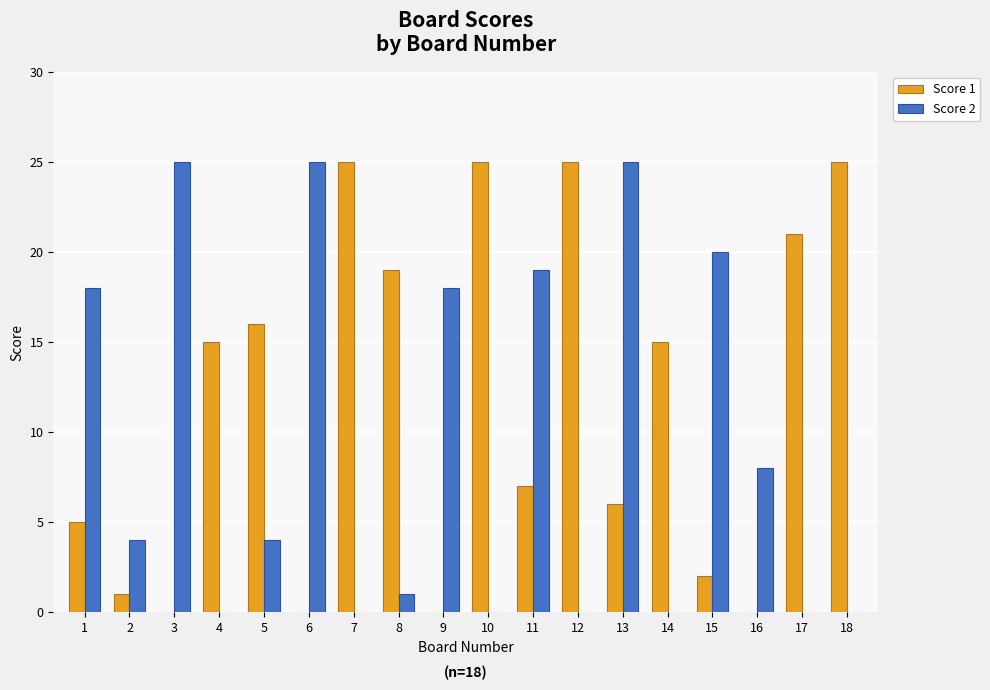

What is the sum of the Score 1 values at 16 and 7?

25